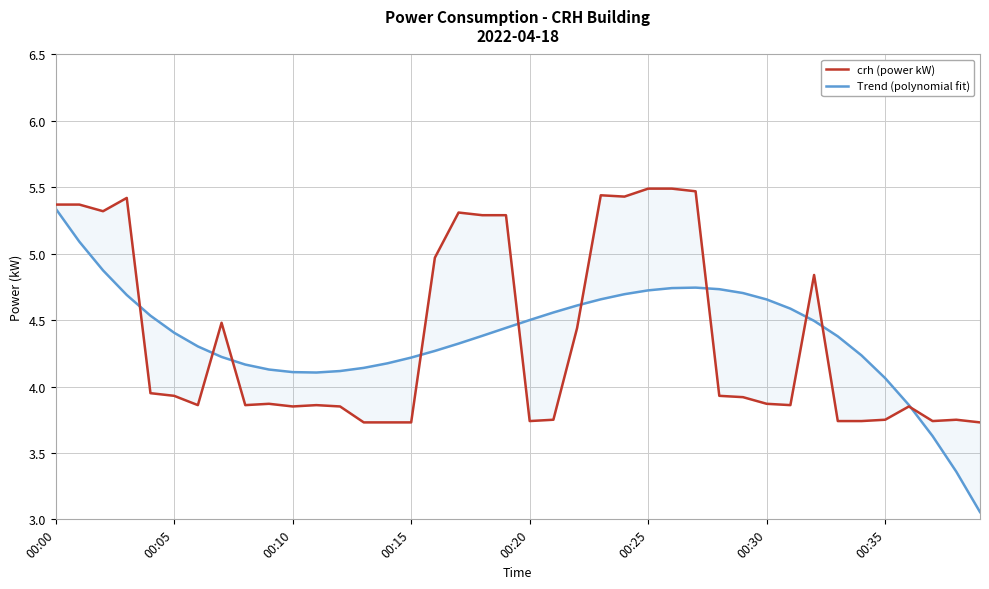

Which category has the lowest value across all series?

39